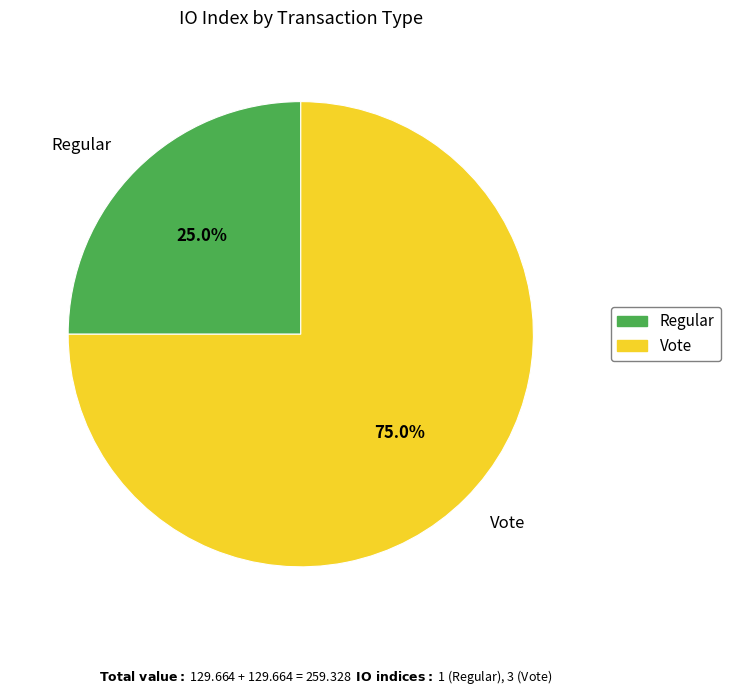

Approximately how many times larger is the value at Regular compared to Vote?

0.3